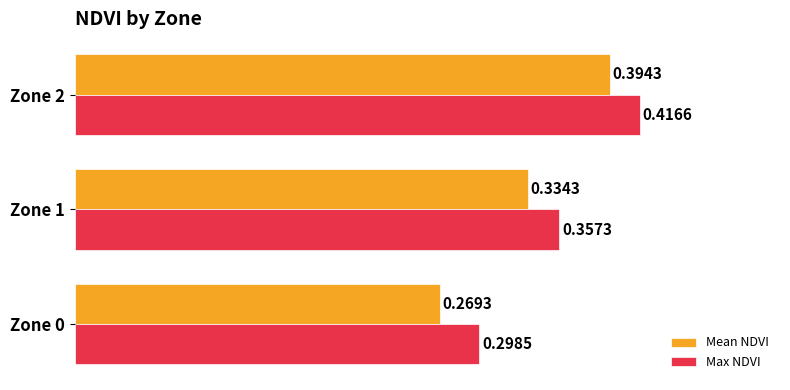

At Zone 2, list the series in order from largest to smallest.

Max NDVI, Mean NDVI